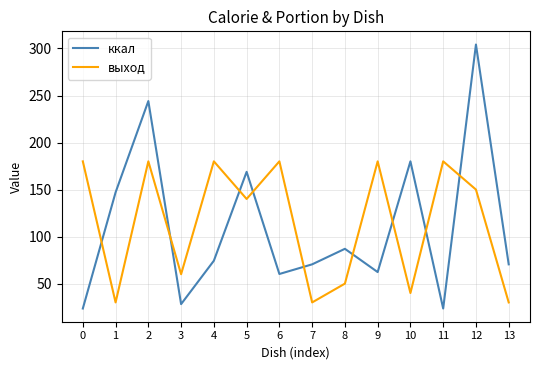

What is the highest value of the выход series?

180.0